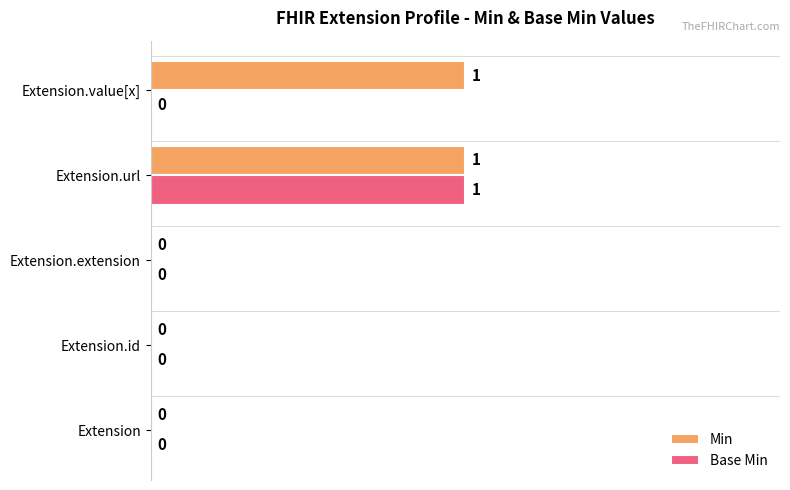

Which series has the largest total across all categories?

Min